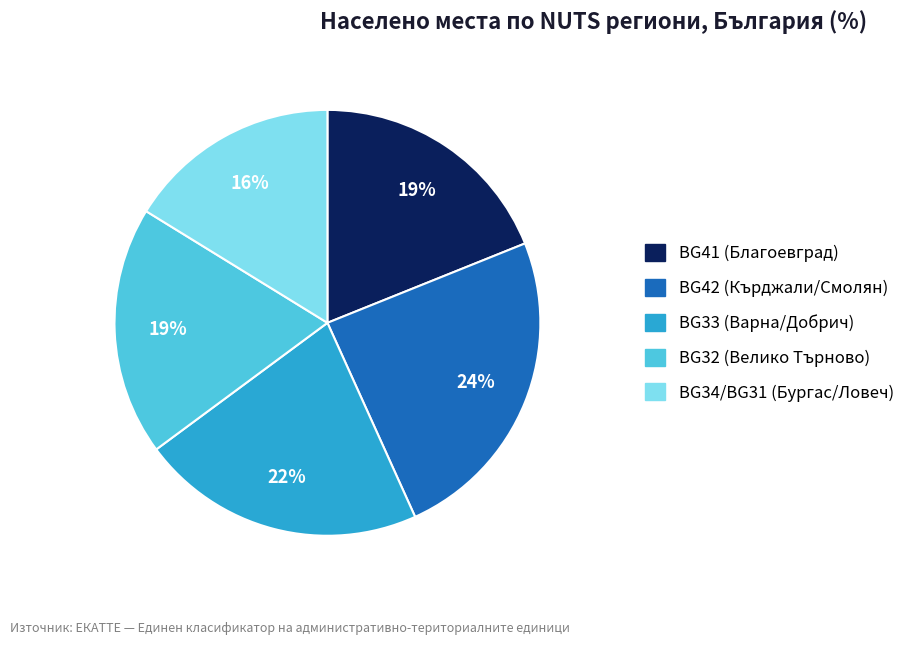

How many slices are in this pie chart?

5